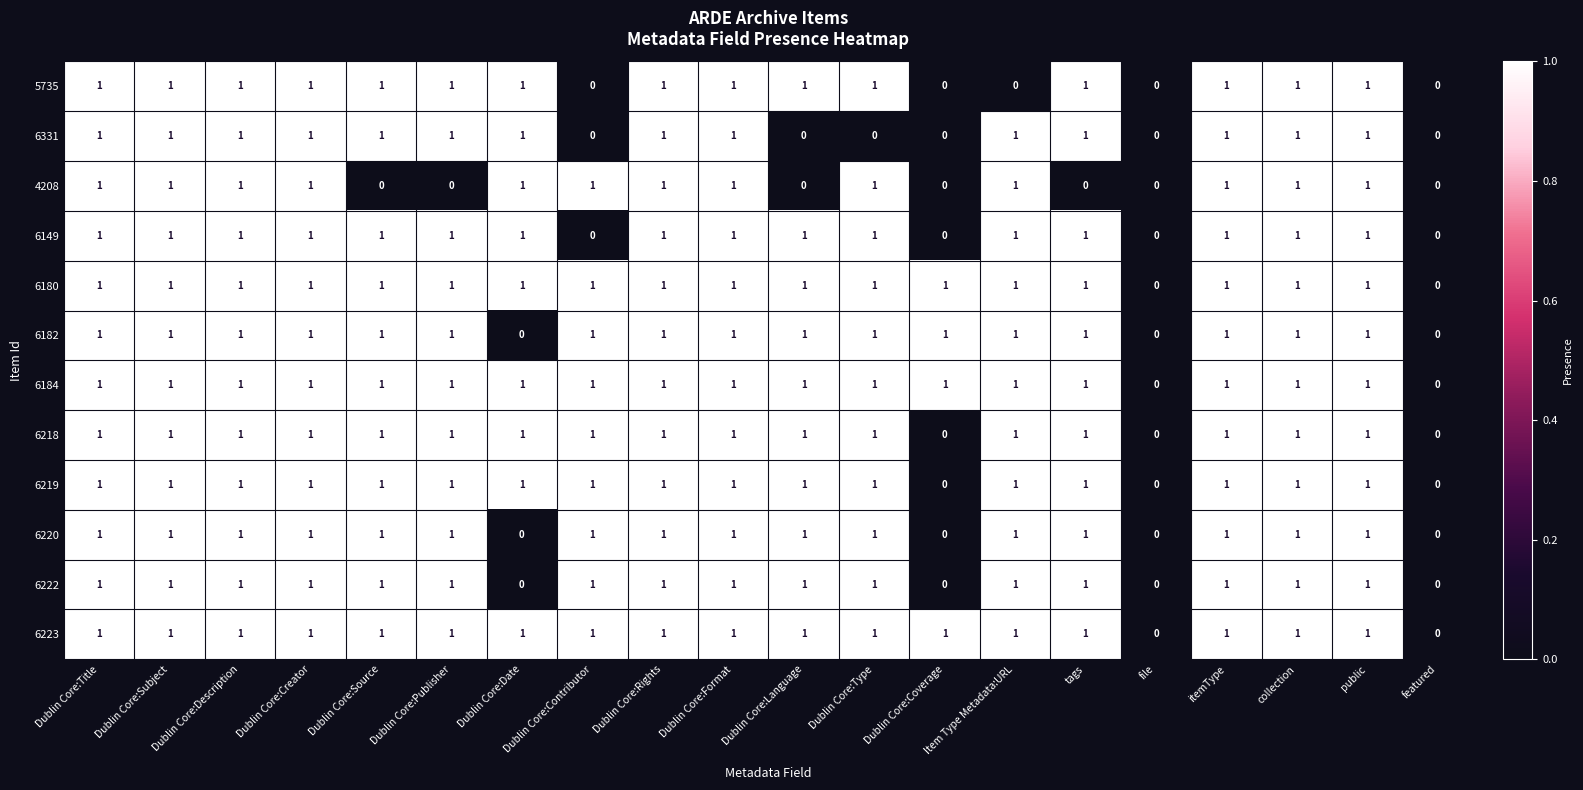

The 6182 series shows 1 at Item Type Metadata:URL. True or false?

True